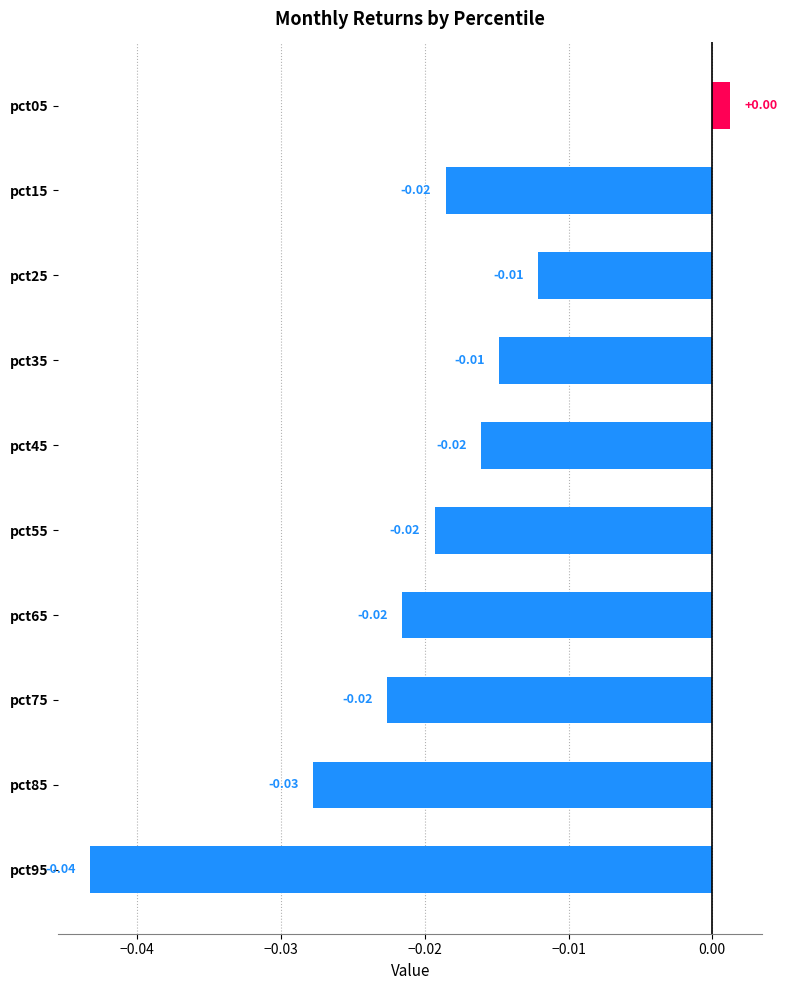

Between pct15 and pct05, which is larger?

pct05